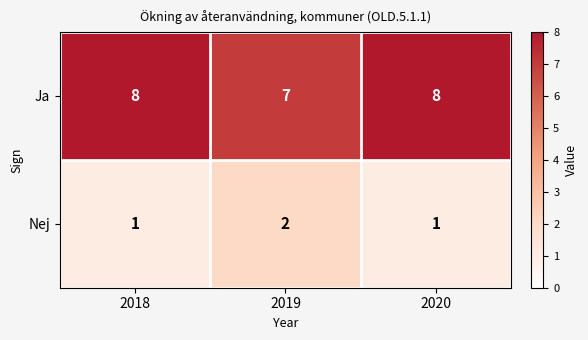

At which label does Nej reach its peak?

2019